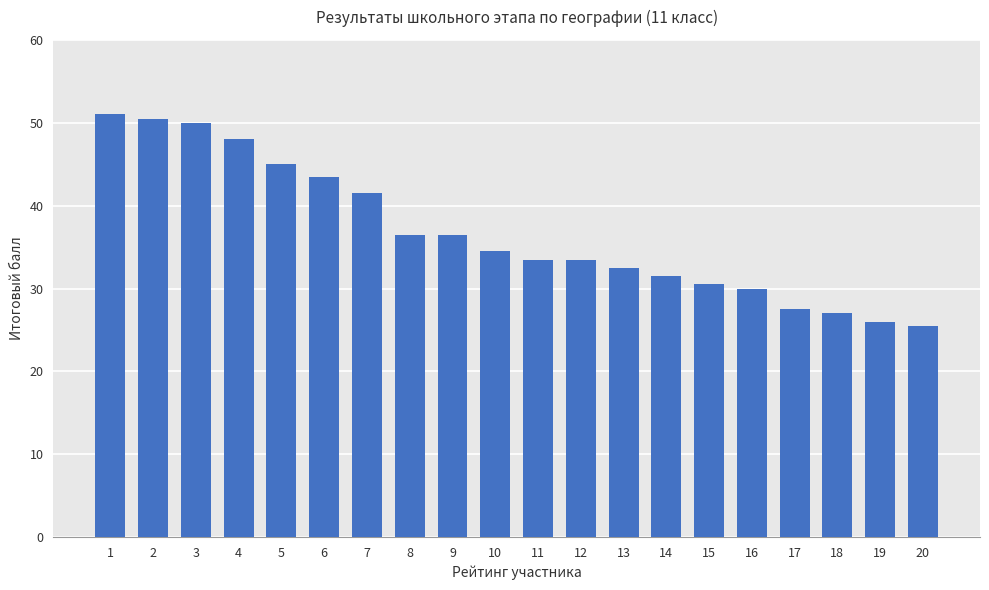

What is the difference between the maximum and minimum values?

25.5